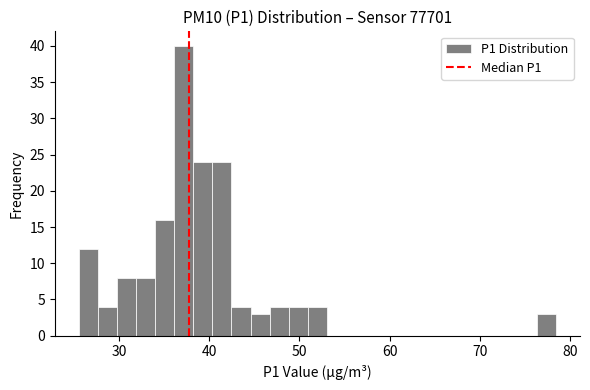

Around what value on the x-axis is the tallest bar? Give the approximate position of its centre, as read against the axis.

37